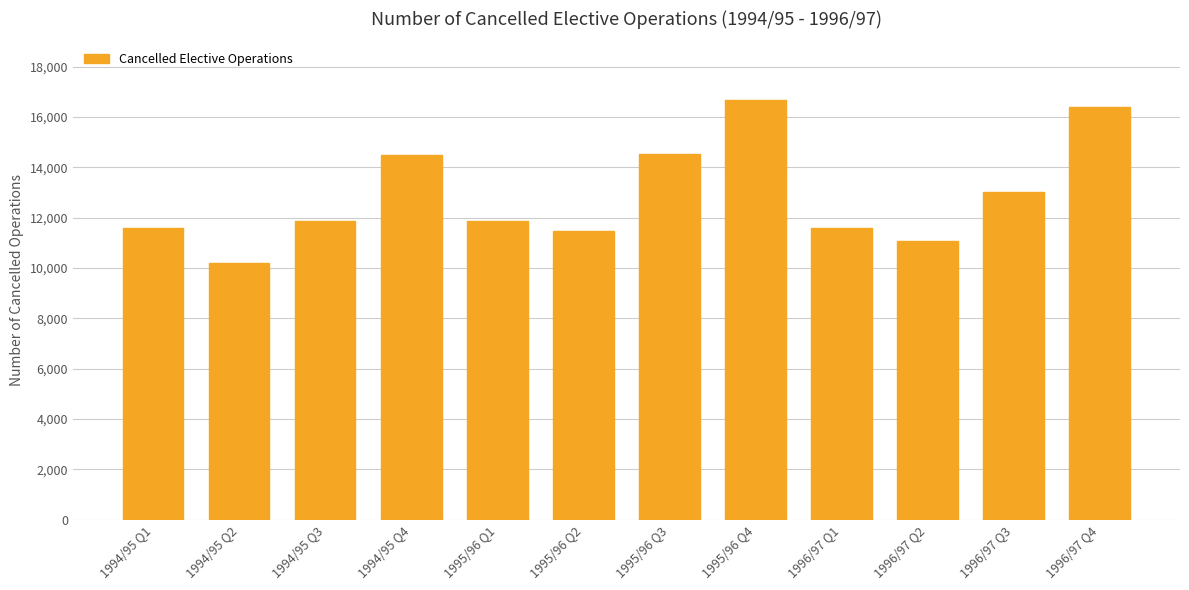

How many bars are there in total?

12